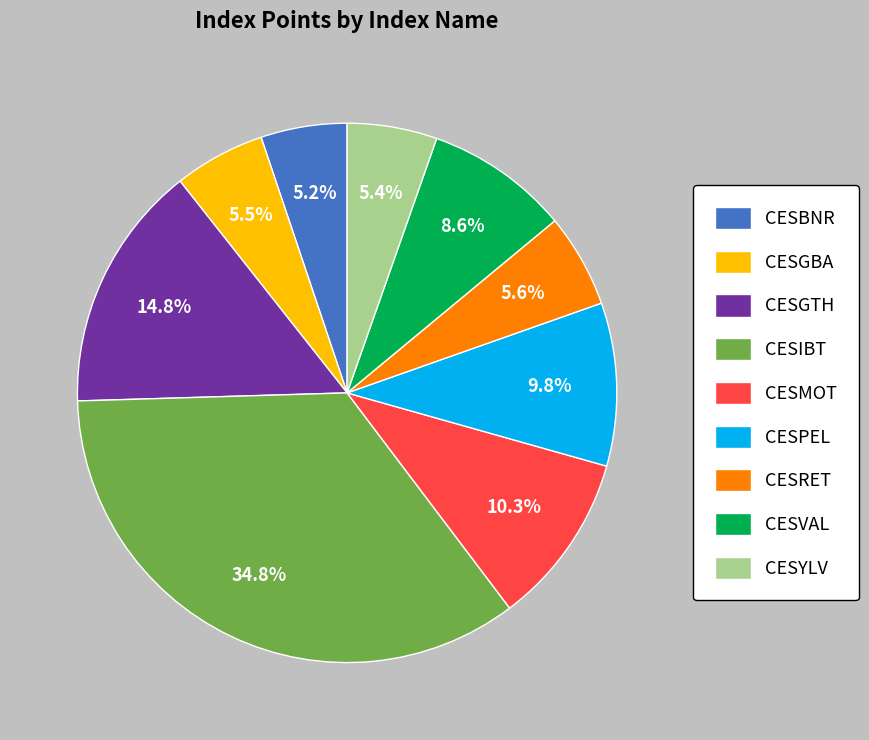

Is it true that CESYLV is 20% of the pie?

False